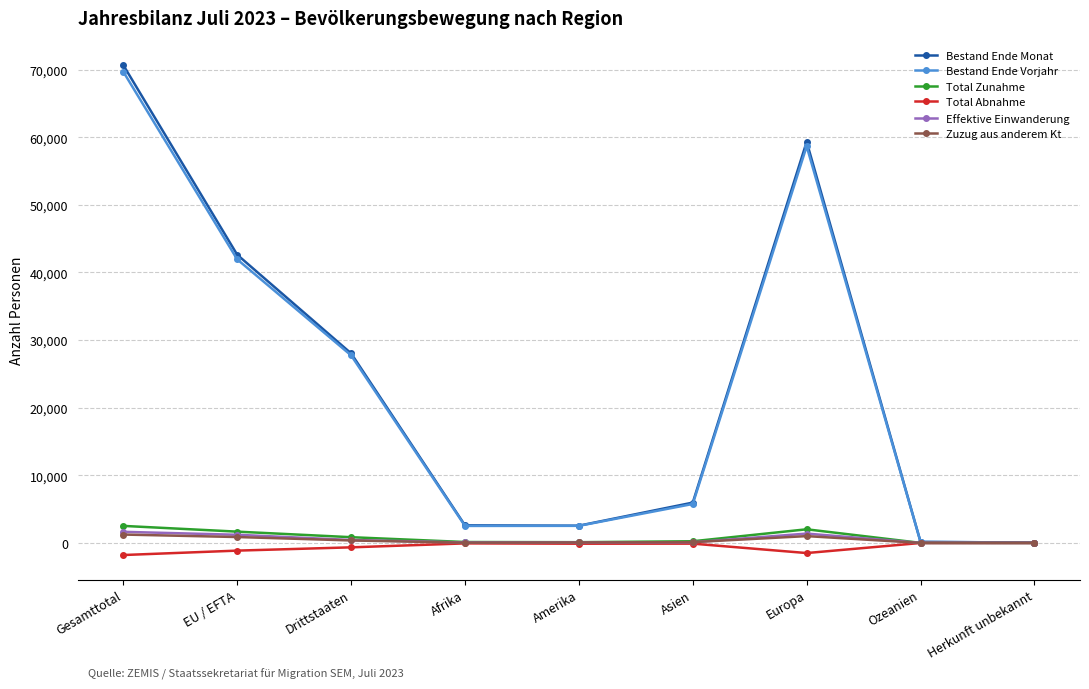

What is the minimum value shown in the chart?

-1787